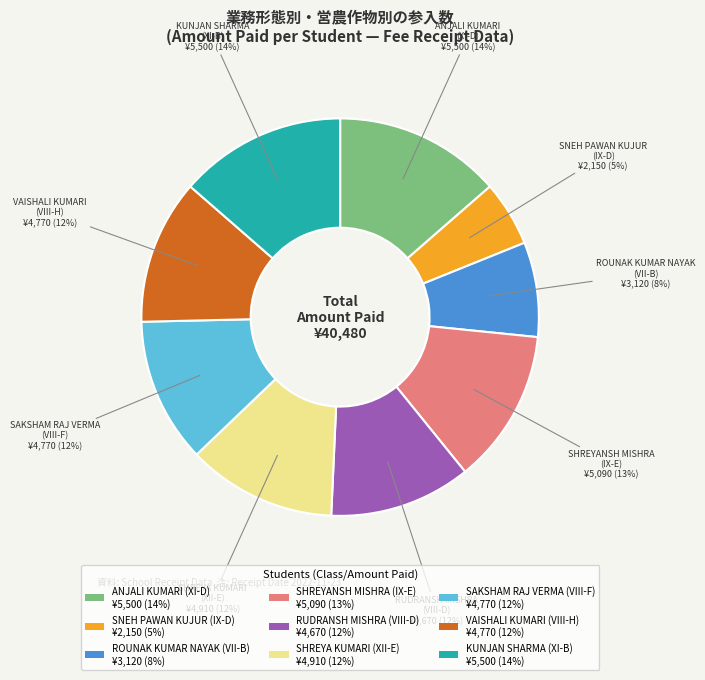

Does SHREYANSH MISHRA (IX-E) ¥5,090 (13%) account for over 50% of the chart?

No